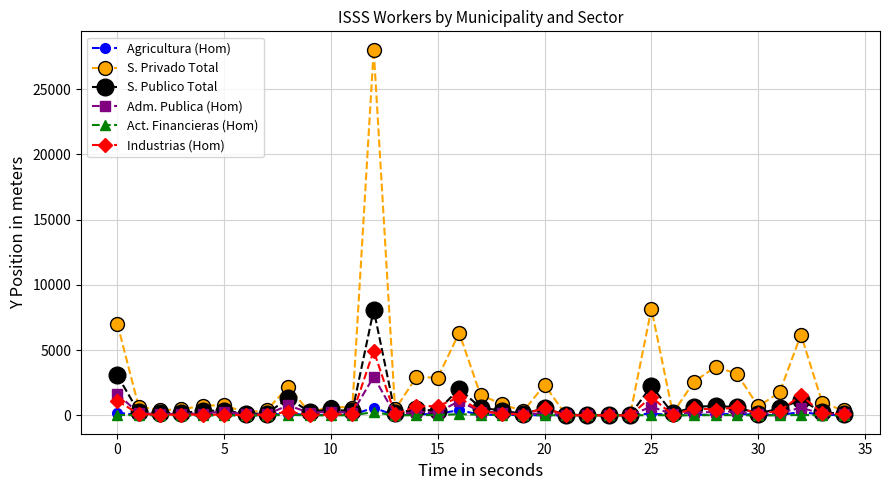

How many distinct data groups are displayed?

6